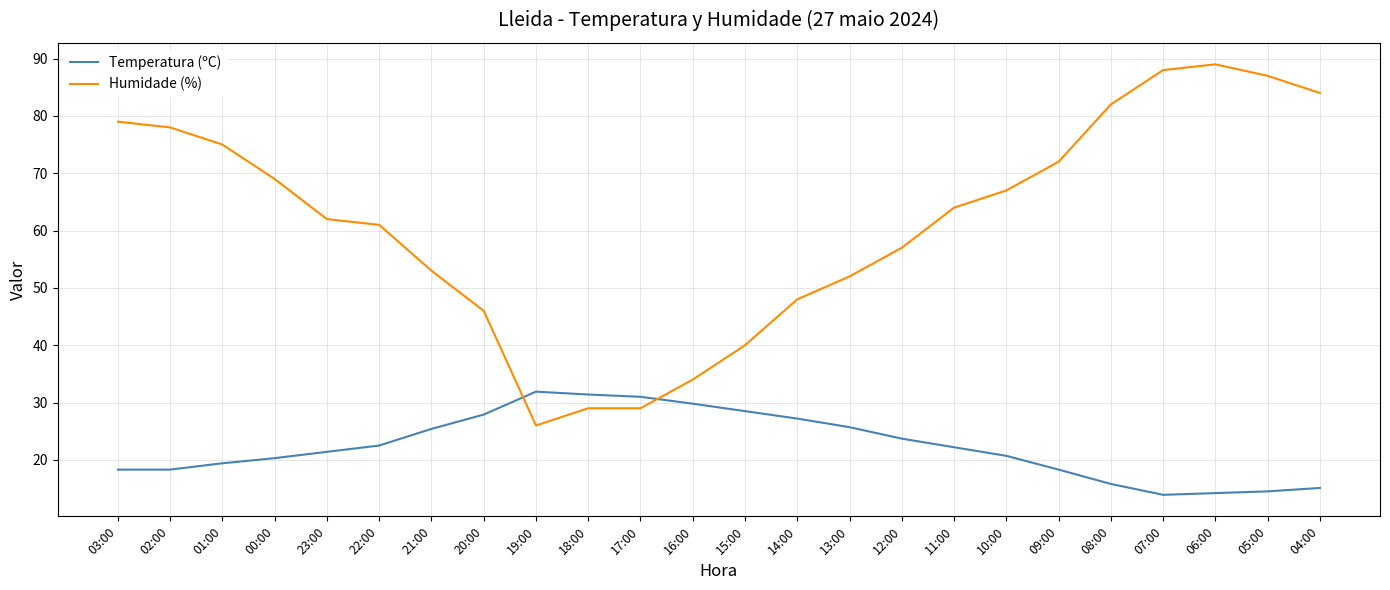

At which category does Humidade (%) reach its first local valley?

19:00